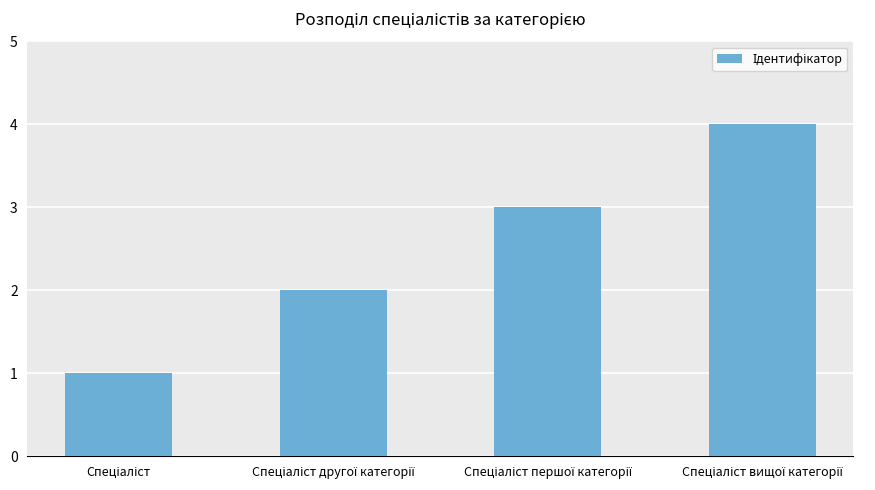

How many values are between 2 and 4?

3